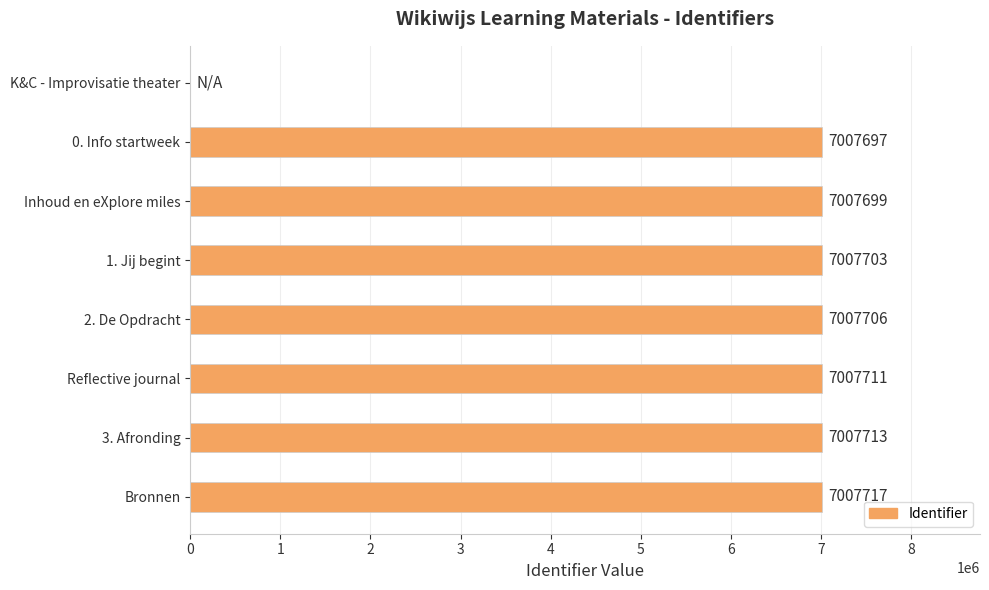

Which has a higher value, Inhoud en eXplore miles or 0. Info startweek?

Inhoud en eXplore miles